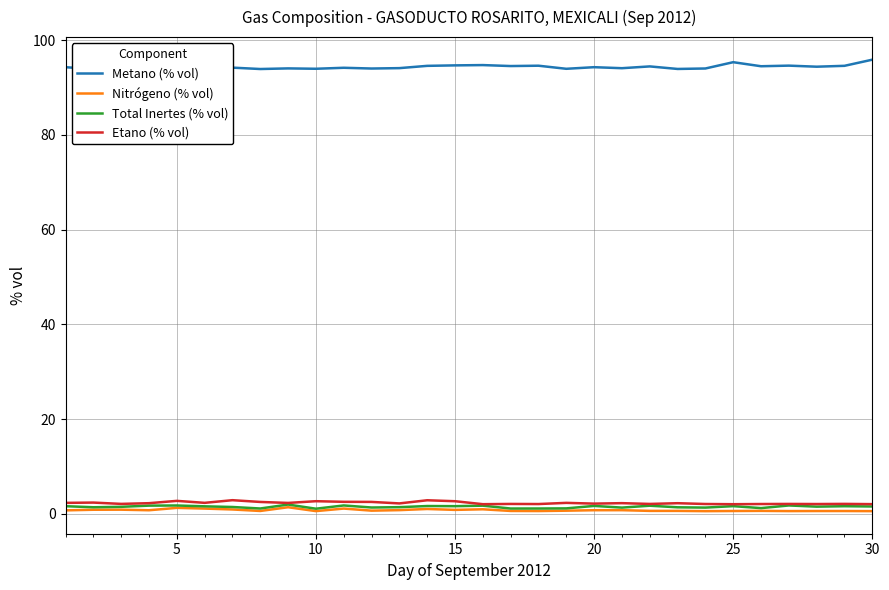

Reading right to left, what are all the values shown in this chart?

Metano (% vol): 95.9	94.6	94.4	94.7	94.5	95.4	94.0	94.0	94.5	94.1	94.3	94.0	94.6	94.6	94.8	94.7	94.6	94.1	94.0	94.2	94.0	94.1	93.9	94.2	93.9	94.1	94.5	95.4	93.9	94.3
Nitrógeno (% vol): 0.5	0.6	0.6	0.6	0.6	0.6	0.5	0.6	0.6	0.8	0.7	0.6	0.6	0.6	0.9	0.8	1.0	0.8	0.7	1.1	0.6	1.4	0.6	0.9	1.1	1.2	0.7	0.9	0.8	0.7
Total Inertes (% vol): 1.5	1.6	1.5	1.7	1.2	1.6	1.3	1.4	1.7	1.3	1.7	1.1	1.1	1.1	1.7	1.6	1.6	1.4	1.3	1.7	1.1	1.9	1.1	1.4	1.6	1.7	1.7	1.5	1.4	1.6
Etano (% vol): 2.0	2.1	2.0	2.1	2.1	2.0	2.1	2.2	2.1	2.2	2.1	2.3	2.0	2.1	2.0	2.6	2.8	2.2	2.5	2.5	2.6	2.3	2.5	2.9	2.3	2.7	2.2	2.1	2.4	2.3